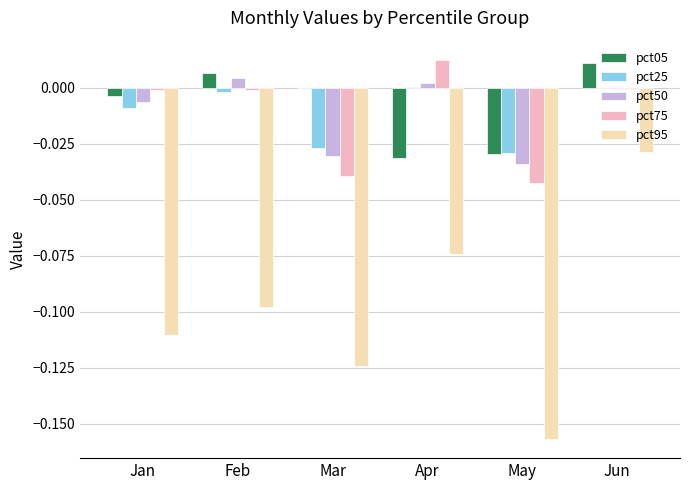

Are the bars grouped side by side (vs. stacked)?

Yes